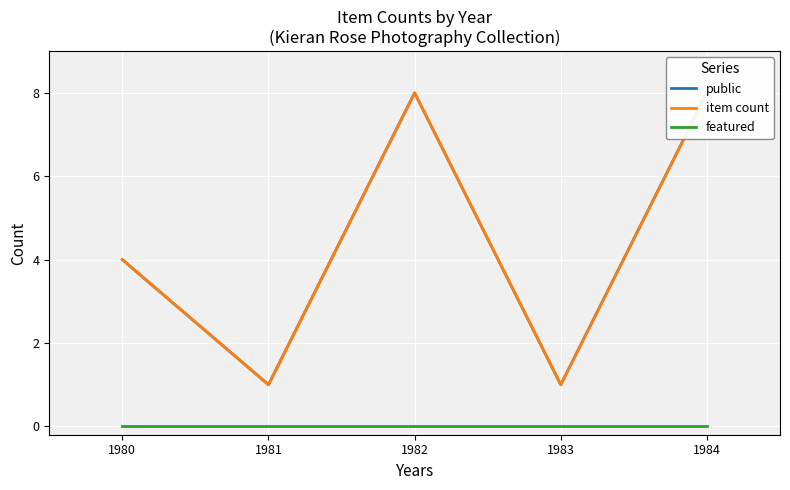

How many lines are shown in the chart?

3